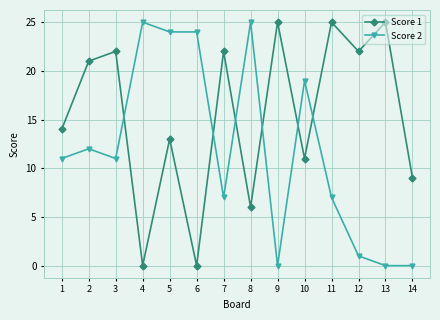

Does the chart have visible grid lines?

Yes